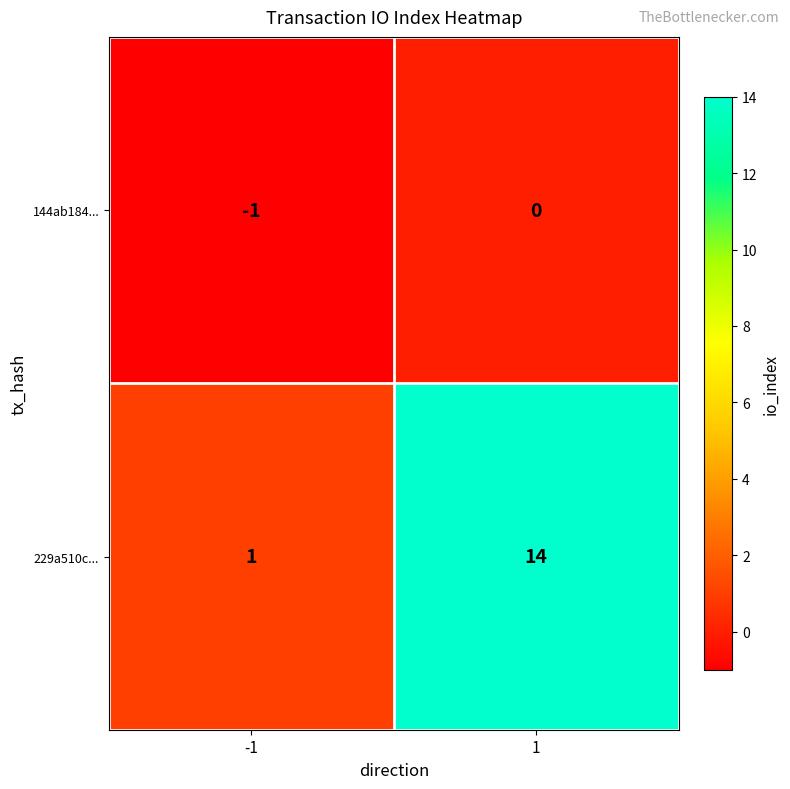

What is the difference between the 229a510c... values at -1 and 1?

13